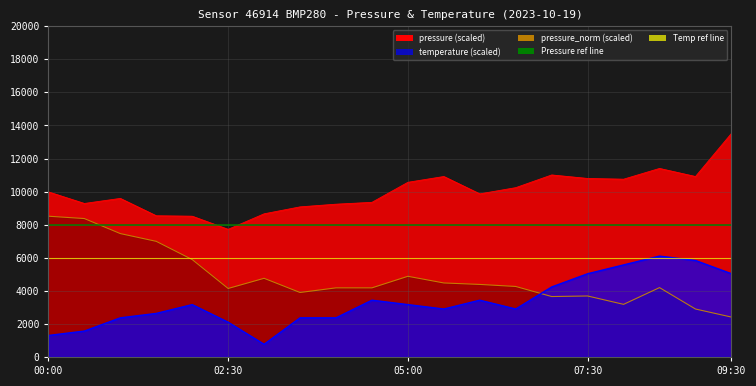

Reading right to left, list all the values displayed in this chart.

pressure: 09:30=13518.0	09:00=10912.0	08:30=11400.0	08:00=10750.0	07:30=10794.0	07:00=11006.0	06:30=10238.0	06:00=9862.0	05:30=10912.0	05:00=10562.0	04:30=9350.0	04:00=9238.0	03:30=9076.0	03:00=8656.0	02:30=7718.0	02:00=8512.0	01:30=8538.0	01:00=9588.0	00:30=9282.0	00:00=9982.0
temperature: 09:30=5033.3	09:00=5833.3	08:30=6100.0	08:00=5566.7	07:30=5033.3	07:00=4233.3	06:30=2900.0	06:00=3433.3	05:30=2900.0	05:00=3166.7	04:30=3433.3	04:00=2366.7	03:30=2366.7	03:00=766.7	02:30=2100.0	02:00=3166.7	01:30=2633.3	01:00=2366.7	00:30=1566.7	00:00=1300.0
pressure_norm: 09:30=2412.5	09:00=2900.0	08:30=4194.5	08:00=3182.0	07:30=3687.5	07:00=3654.5	06:30=4263.5	06:00=4386.5	05:30=4475.0	05:00=4878.5	04:30=4179.5	04:00=4179.5	03:30=3899.0	03:00=4757.0	02:30=4142.0	02:00=5891.0	01:30=6992.0	01:00=7461.5	00:30=8370.5	00:00=8511.5